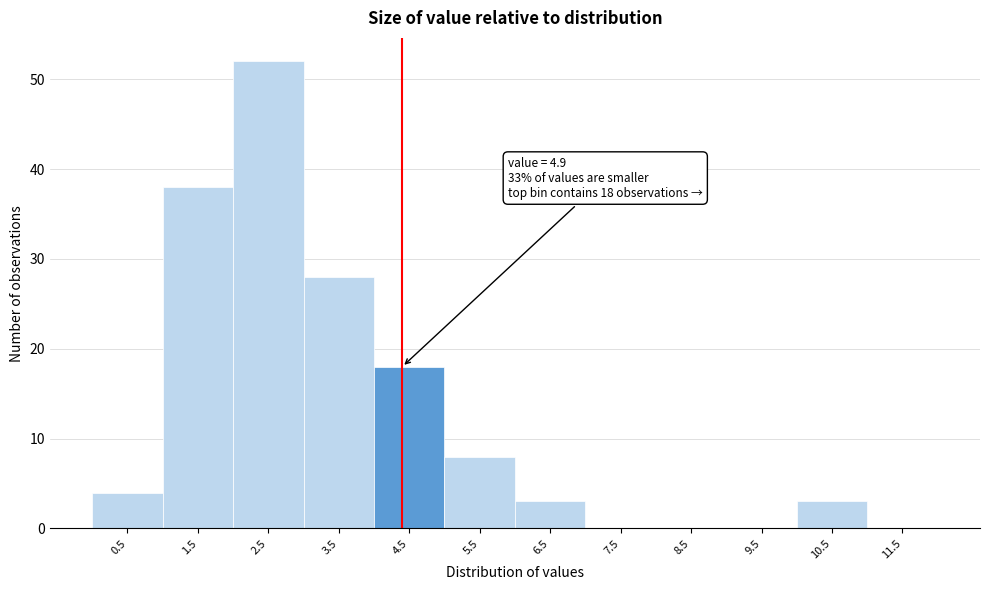

Reading left to right, transcribe all the data shown in this chart.

0.5=4	1.5=38	2.5=52	3.5=28	4.5=18	5.5=8	6.5=3	7.5=0	8.5=0	9.5=0	10.5=3	11.5=0